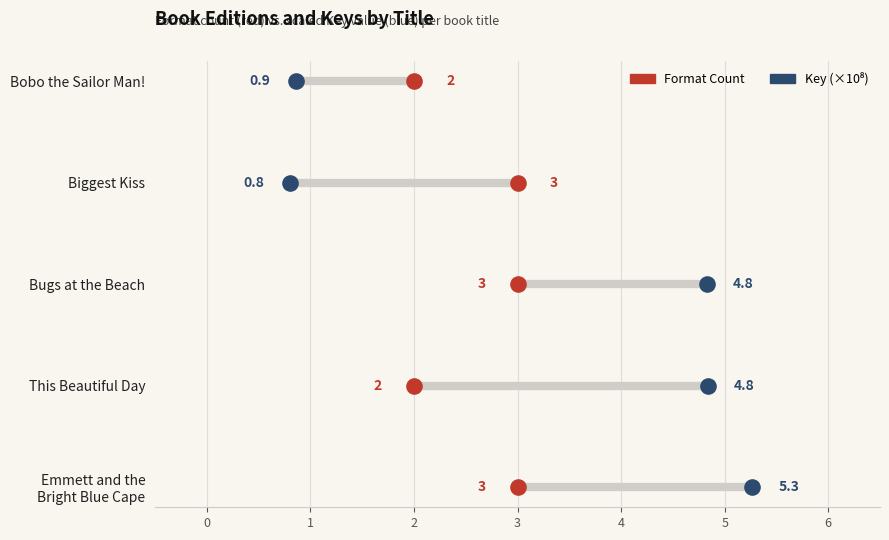

Which series reaches the maximum Y coordinate?

Format Count